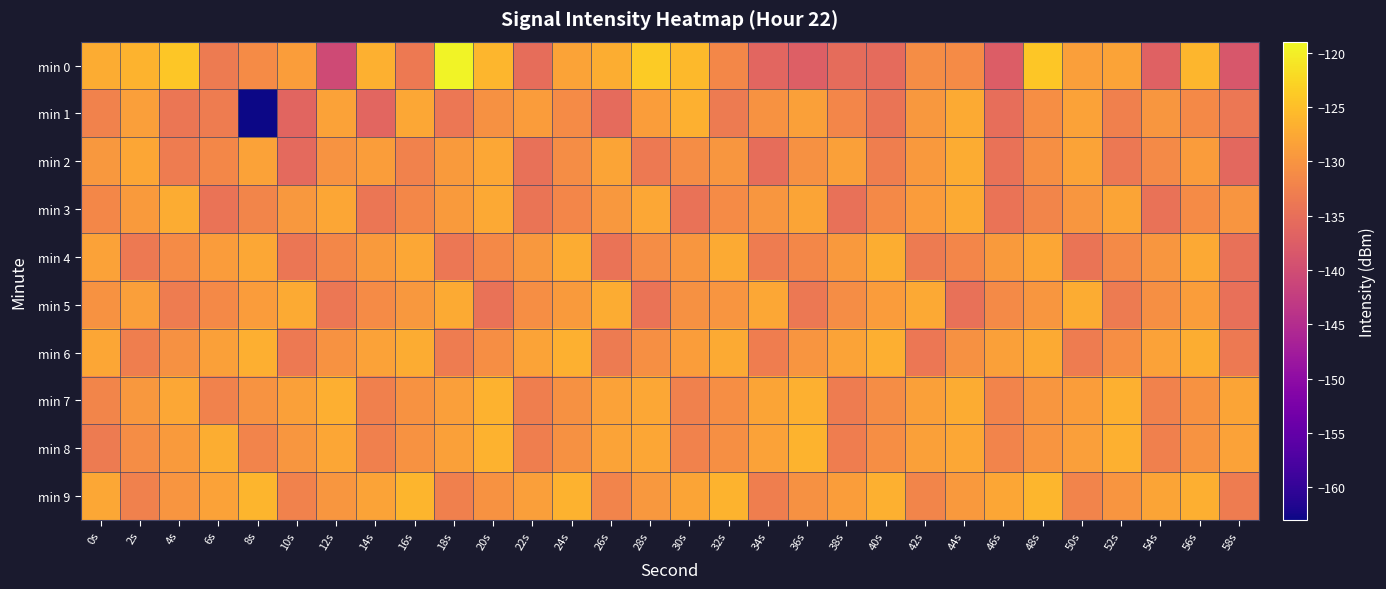

Reading left to right, what are all the values shown in this chart?

min 0: 0s=-127.2	2s=-126.3	4s=-124.3	6s=-133.4	8s=-131.0	10s=-128.8	12s=-140.4	14s=-126.7	16s=-133.5	18s=-119.6	20s=-126.0	22s=-135.2	24s=-128.2	26s=-127.0	28s=-123.8	30s=-125.6	32s=-131.7	34s=-136.3	36s=-137.2	38s=-135.4	40s=-135.6	42s=-130.9	44s=-131.1	46s=-137.6	48s=-124.2	50s=-128.7	52s=-128.2	54s=-137.0	56s=-126.0	58s=-138.5
min 1: 0s=-132.4	2s=-128.7	4s=-134.1	6s=-133.2	8s=-163.0	10s=-136.4	12s=-128.4	14s=-136.3	16s=-127.7	18s=-133.8	20s=-130.5	22s=-129.1	24s=-131.2	26s=-135.6	28s=-128.9	30s=-126.7	32s=-133.4	34s=-130.2	36s=-128.5	38s=-131.8	40s=-134.2	42s=-129.6	44s=-127.3	46s=-135.1	48s=-130.7	50s=-128.4	52s=-132.6	54s=-129.8	56s=-131.5	58s=-133.9
min 2: 0s=-129.5	2s=-127.8	4s=-133.2	6s=-131.6	8s=-128.3	10s=-135.7	12s=-130.1	14s=-128.8	16s=-132.4	18s=-129.2	20s=-127.6	22s=-134.8	24s=-130.9	26s=-128.1	28s=-133.5	30s=-131.0	32s=-129.7	34s=-135.3	36s=-130.4	38s=-128.6	40s=-132.8	42s=-129.4	44s=-127.2	46s=-134.6	48s=-130.6	50s=-128.2	52s=-133.7	54s=-131.3	56s=-129.1	58s=-135.9
min 3: 0s=-131.7	2s=-129.3	4s=-127.1	6s=-134.4	8s=-132.0	10s=-129.6	12s=-127.9	14s=-134.0	16s=-131.6	18s=-129.2	20s=-127.5	22s=-134.2	24s=-131.8	26s=-129.5	28s=-127.7	30s=-134.6	32s=-131.2	34s=-129.8	36s=-128.1	38s=-134.8	40s=-131.4	42s=-129.1	44s=-127.3	46s=-134.3	48s=-131.9	50s=-129.7	52s=-128.0	54s=-134.5	56s=-131.1	58s=-129.9
min 4: 0s=-128.4	2s=-133.6	4s=-131.2	6s=-129.0	8s=-127.7	10s=-134.1	12s=-131.7	14s=-129.3	16s=-127.6	18s=-133.8	20s=-131.4	22s=-129.6	24s=-127.2	26s=-134.4	28s=-131.0	30s=-129.8	32s=-127.4	34s=-133.2	36s=-131.6	38s=-129.4	40s=-127.0	42s=-133.4	44s=-131.8	46s=-129.2	48s=-127.8	50s=-134.2	52s=-131.3	54s=-129.7	56s=-127.5	58s=-134.7
min 5: 0s=-130.3	2s=-128.7	4s=-133.1	6s=-131.5	8s=-129.1	10s=-127.4	12s=-133.9	14s=-131.1	16s=-129.5	18s=-127.3	20s=-134.5	22s=-130.7	24s=-129.3	26s=-127.1	28s=-134.3	30s=-130.5	32s=-129.9	34s=-127.7	36s=-133.7	38s=-130.9	40s=-129.1	42s=-127.5	44s=-134.7	46s=-131.3	48s=-129.7	50s=-127.2	52s=-133.3	54s=-130.6	56s=-128.8	58s=-134.9
min 6: 0s=-127.9	2s=-132.8	4s=-130.4	6s=-128.6	8s=-126.9	10s=-133.6	12s=-130.2	14s=-128.4	16s=-127.1	18s=-133.2	20s=-130.8	22s=-128.2	24s=-126.7	26s=-133.4	28s=-130.6	30s=-128.8	32s=-127.3	34s=-133.0	36s=-130.0	38s=-128.2	40s=-126.8	42s=-133.8	44s=-130.4	46s=-128.6	48s=-127.4	50s=-133.1	52s=-130.7	54s=-128.3	56s=-127.0	58s=-133.5
min 7: 0s=-131.9	2s=-129.5	4s=-127.7	6s=-132.3	8s=-130.1	10s=-128.5	12s=-126.8	14s=-132.7	16s=-130.3	18s=-128.7	20s=-126.5	22s=-132.9	24s=-130.5	26s=-128.3	28s=-127.6	30s=-132.5	32s=-130.7	34s=-128.1	36s=-126.6	38s=-133.1	40s=-130.9	42s=-128.5	44s=-127.2	46s=-132.1	48s=-129.8	50s=-128.9	52s=-126.7	54s=-132.4	56s=-130.2	58s=-128.0
min 8: 0s=-133.3	2s=-130.9	4s=-129.2	6s=-127.0	8s=-132.1	10s=-129.7	12s=-127.9	14s=-132.6	16s=-130.2	18s=-128.6	20s=-126.4	22s=-132.8	24s=-130.4	26s=-128.2	28s=-127.8	30s=-132.4	32s=-130.6	34s=-128.4	36s=-126.3	38s=-133.0	40s=-130.8	42s=-128.6	44s=-127.7	46s=-132.2	48s=-129.9	50s=-128.7	52s=-126.6	54s=-132.7	56s=-130.1	58s=-128.3
min 9: 0s=-127.6	2s=-132.5	4s=-130.0	6s=-128.4	8s=-126.2	10s=-132.3	12s=-129.8	14s=-128.2	16s=-126.1	18s=-132.7	20s=-130.3	22s=-128.7	24s=-126.5	26s=-132.1	28s=-129.6	30s=-128.0	32s=-126.3	34s=-132.9	36s=-130.5	38s=-128.9	40s=-126.7	42s=-131.9	44s=-129.4	46s=-127.8	48s=-126.0	50s=-132.1	52s=-129.9	54s=-128.1	56s=-126.8	58s=-133.1